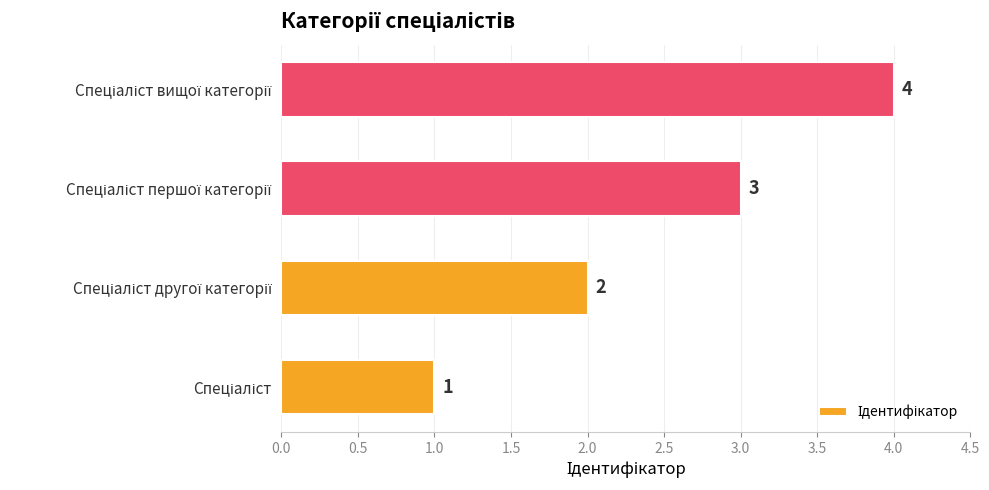

How many bars are there in total?

4